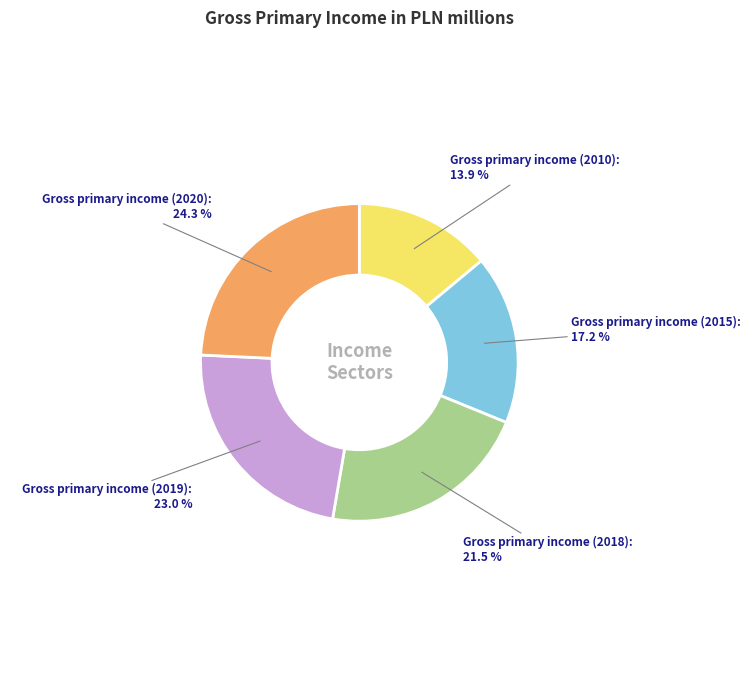

How many slices are in this pie chart?

5